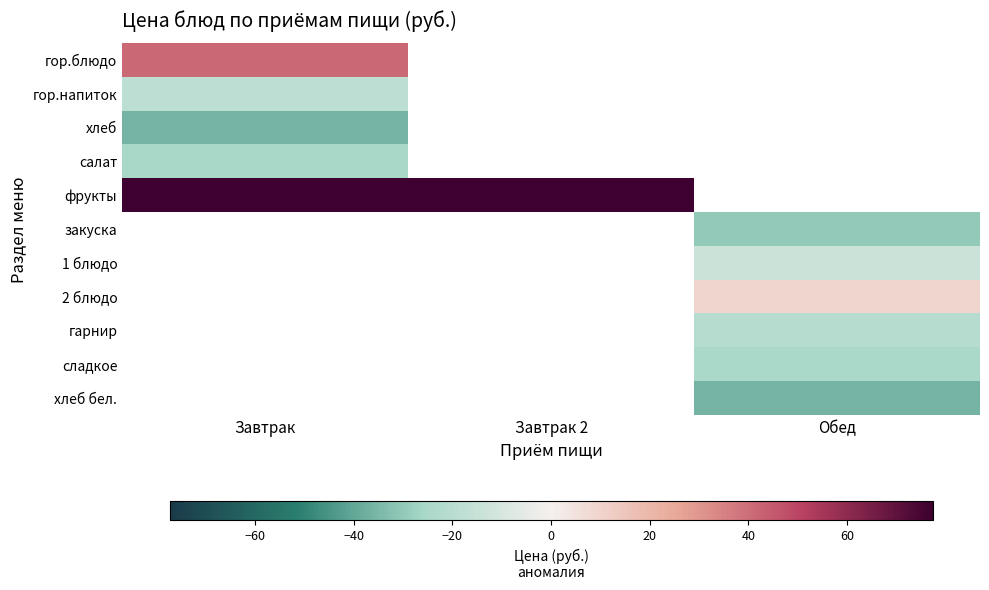

Which series has the largest range (max minus min)?

гор.блюдо